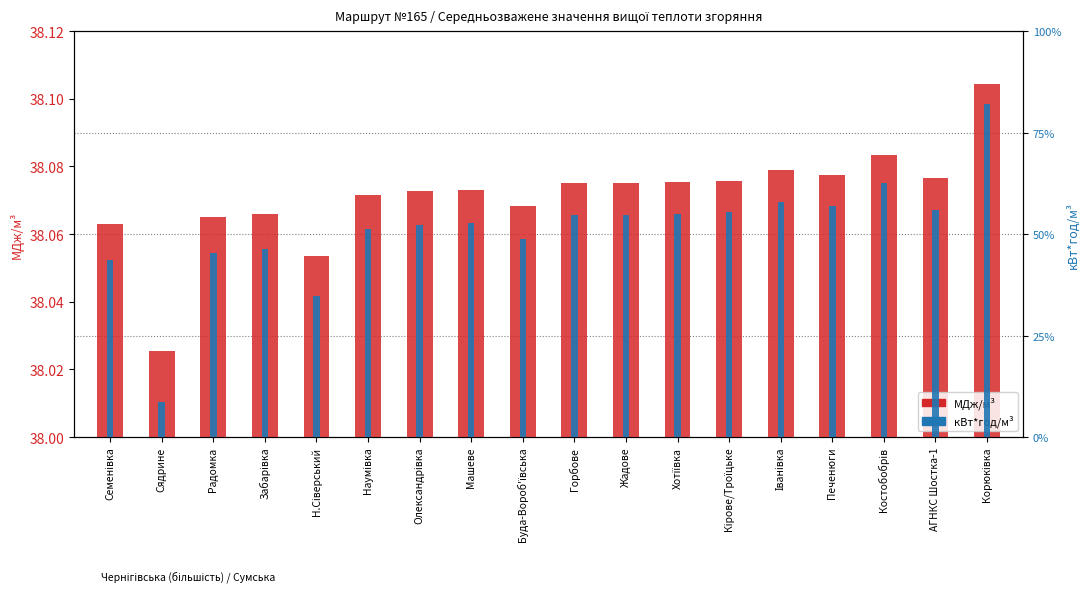

What is the label of the 12th bar from the right?

Олександрівка